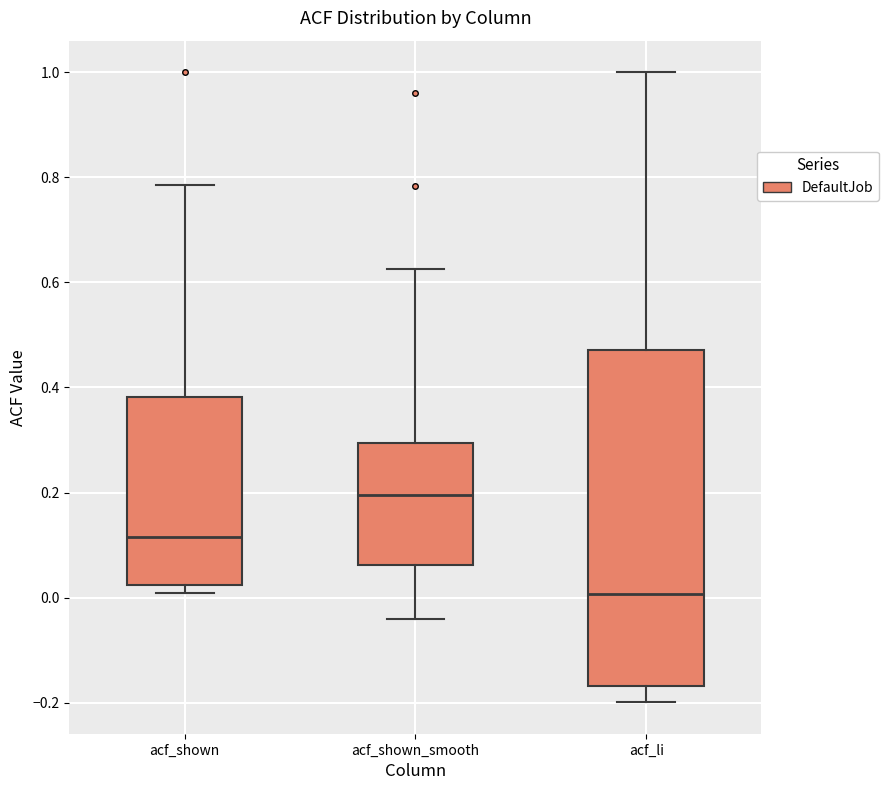

Where is the upper edge of the box for acf_shown on the y-axis? The values are not printed on the chart, so give them approximately, as read against the axis.

0.38